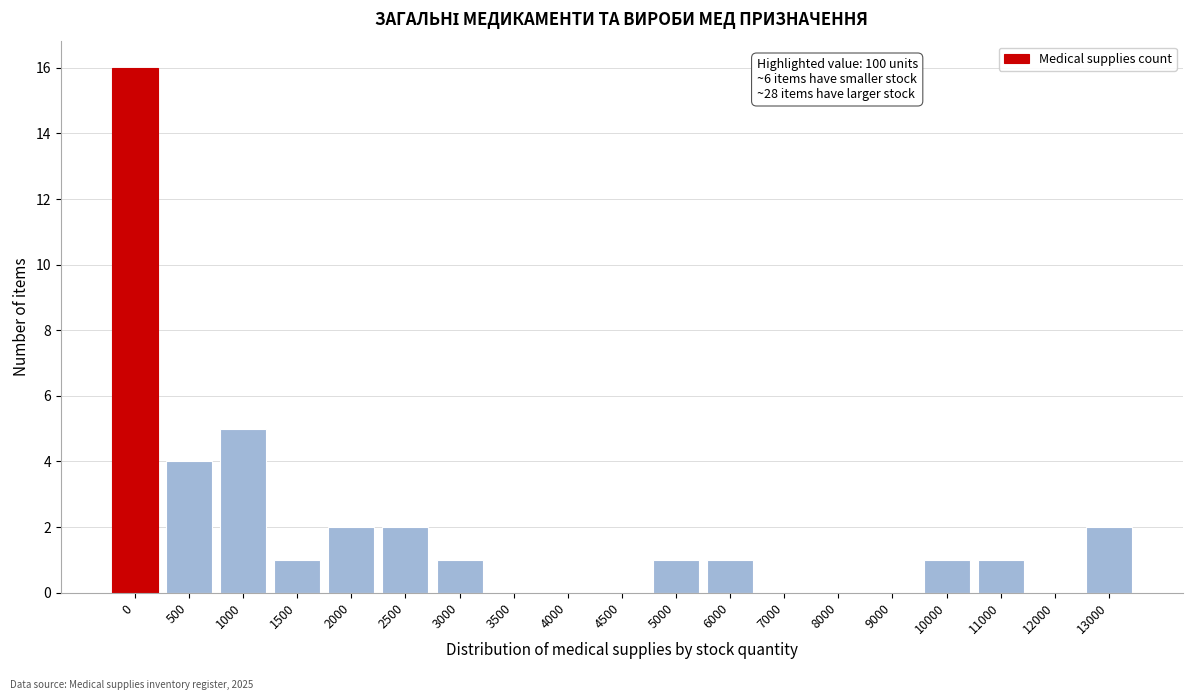

Reading left to right, extract all data points from this chart.

0=16	500=4	1000=5	1500=1	2000=2	2500=2	3000=1	3500=0	4000=0	4500=0	5000=1	6000=1	7000=0	8000=0	9000=0	10000=1	11000=1	12000=0	13000=2